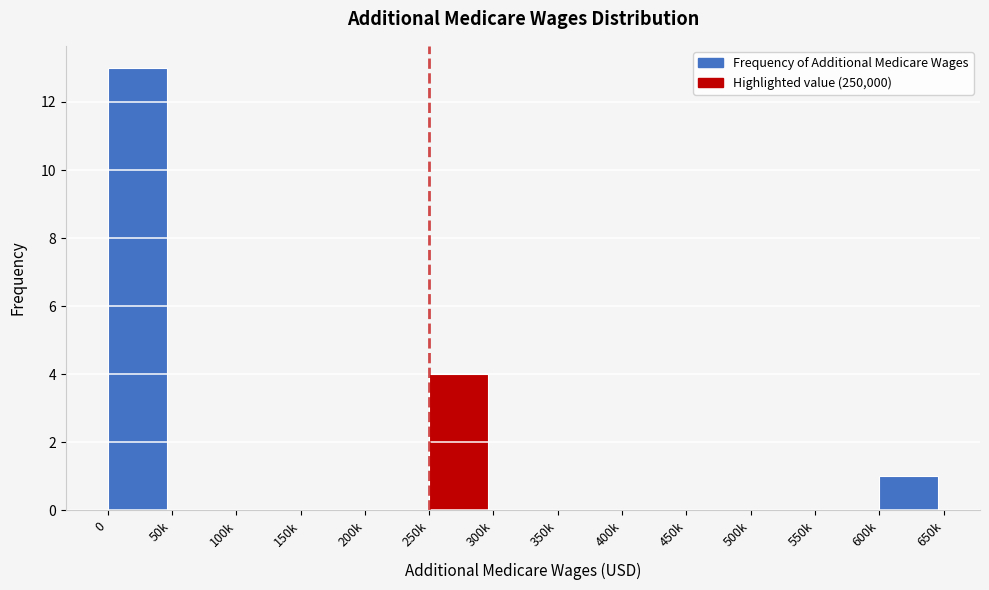

Reading left to right, transcribe all the data shown in this chart.

0=13	50k=0	100k=0	150k=0	200k=0	250k=4	300k=0	350k=0	400k=0	450k=0	500k=0	550k=0	600k=1